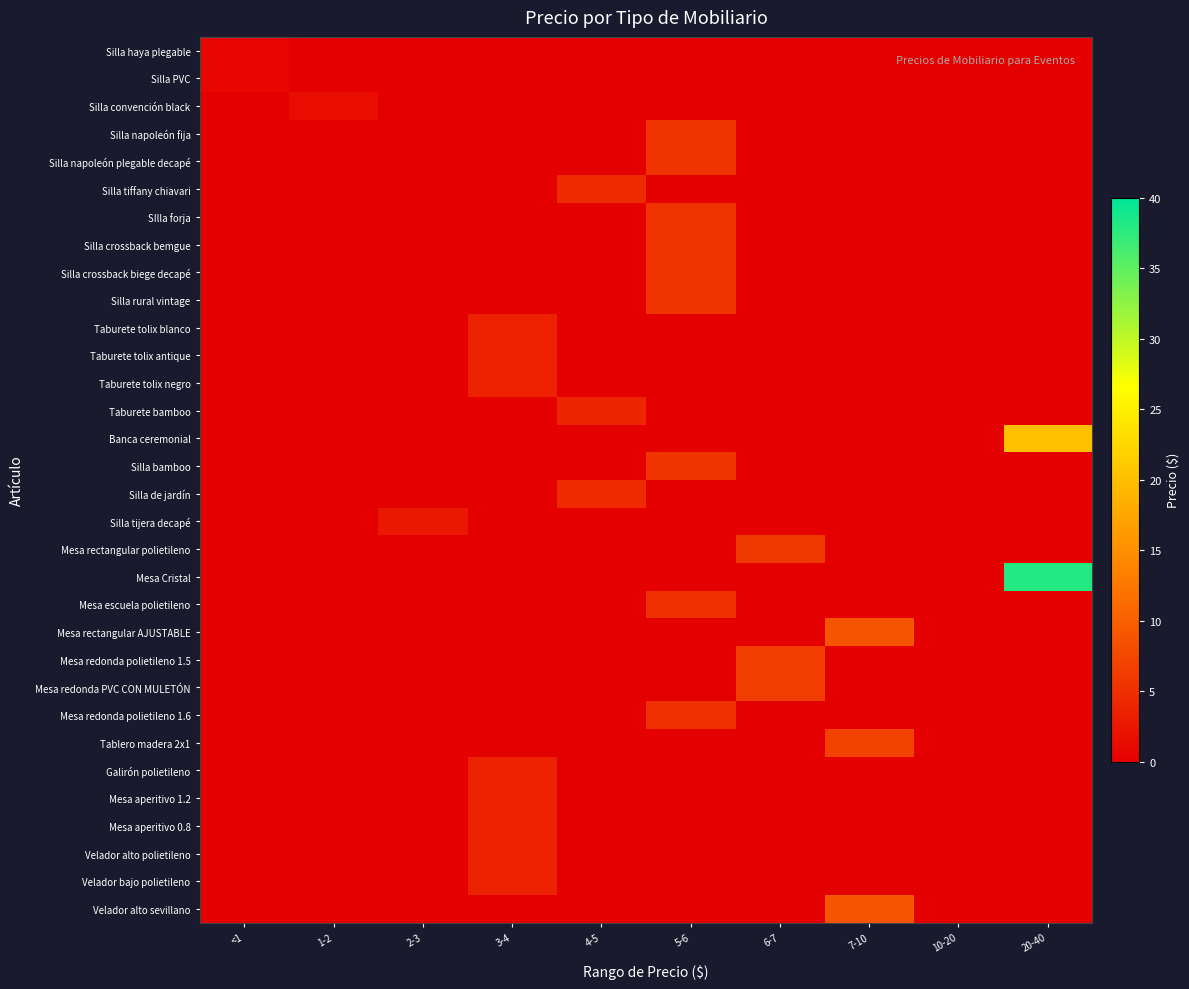

At which category does the chart reach its minimum across all series?

1-2